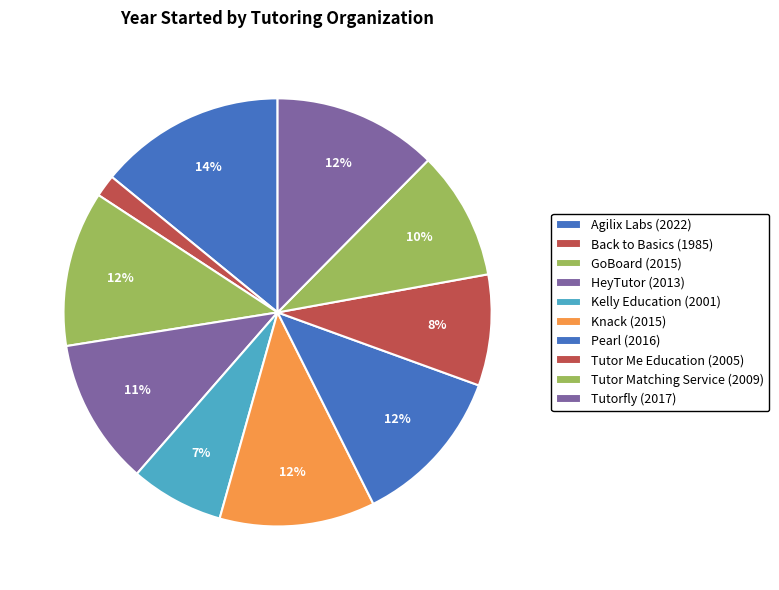

Is there any slice that represents more than half of the pie?

No